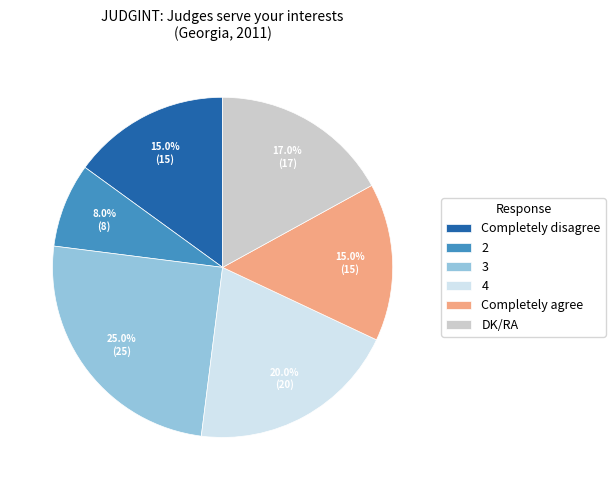

How many segments does this pie chart have?

6